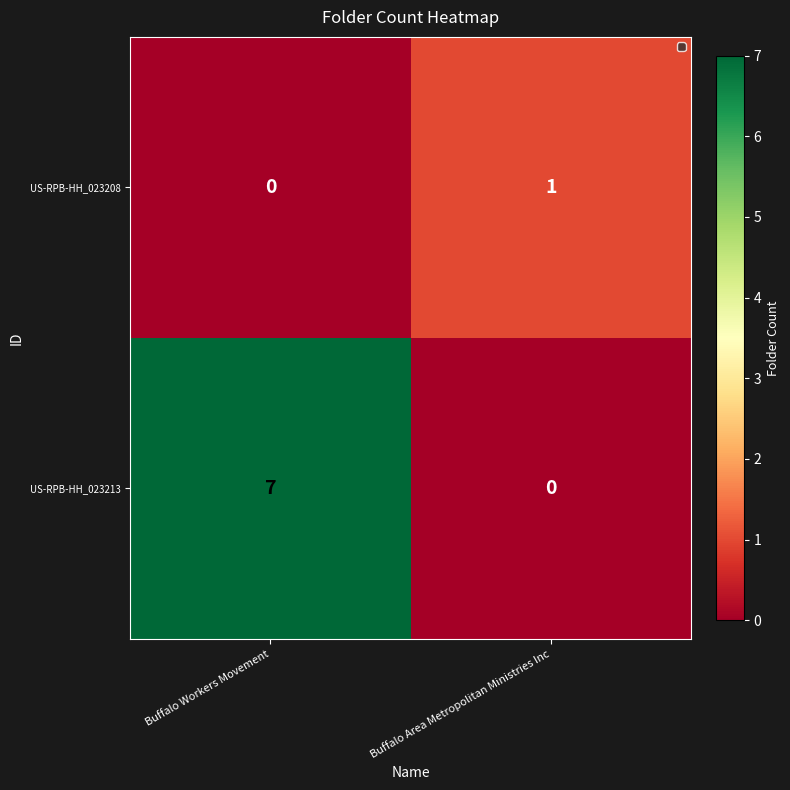

At how many categories does at least one series exceed 3?

1